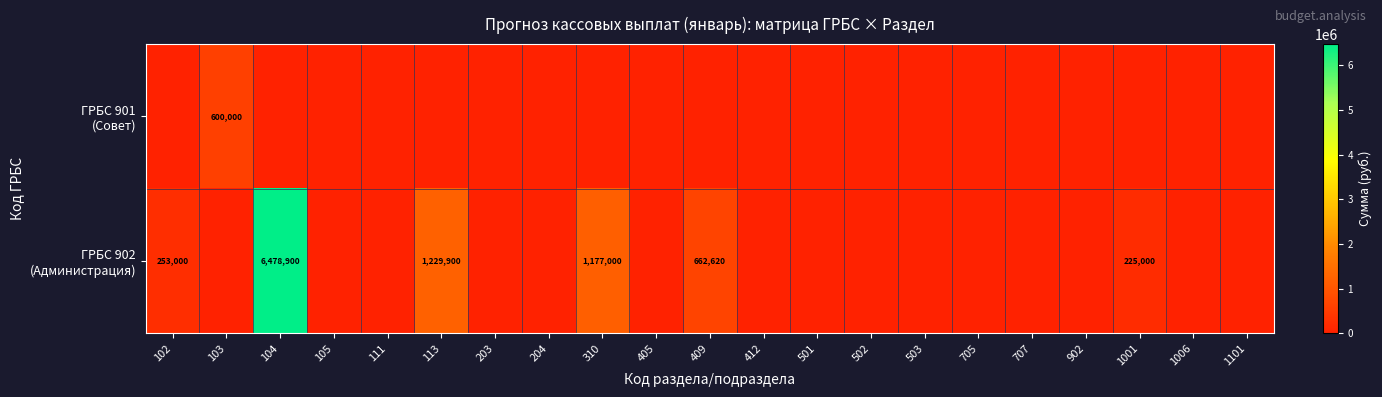

The ГРБС 902 (Администрация) series shows 0 at 902. True or false?

True